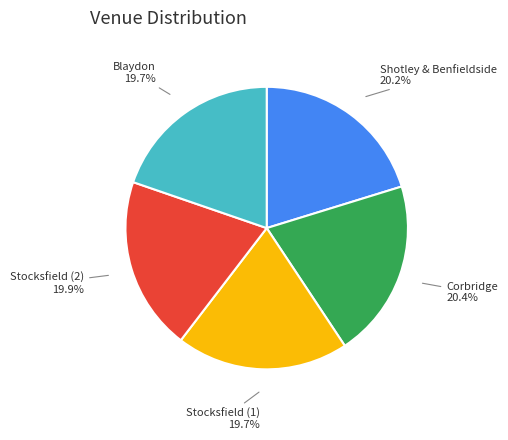

Is there any slice that represents more than half of the pie?

No